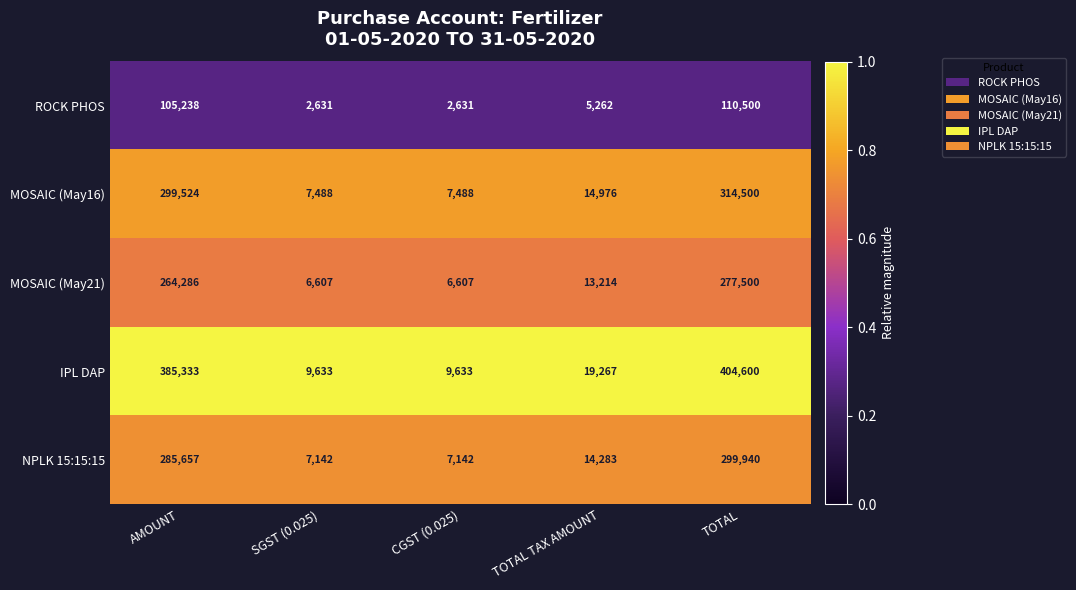

What is the minimum value for ROCK PHOS?

2631